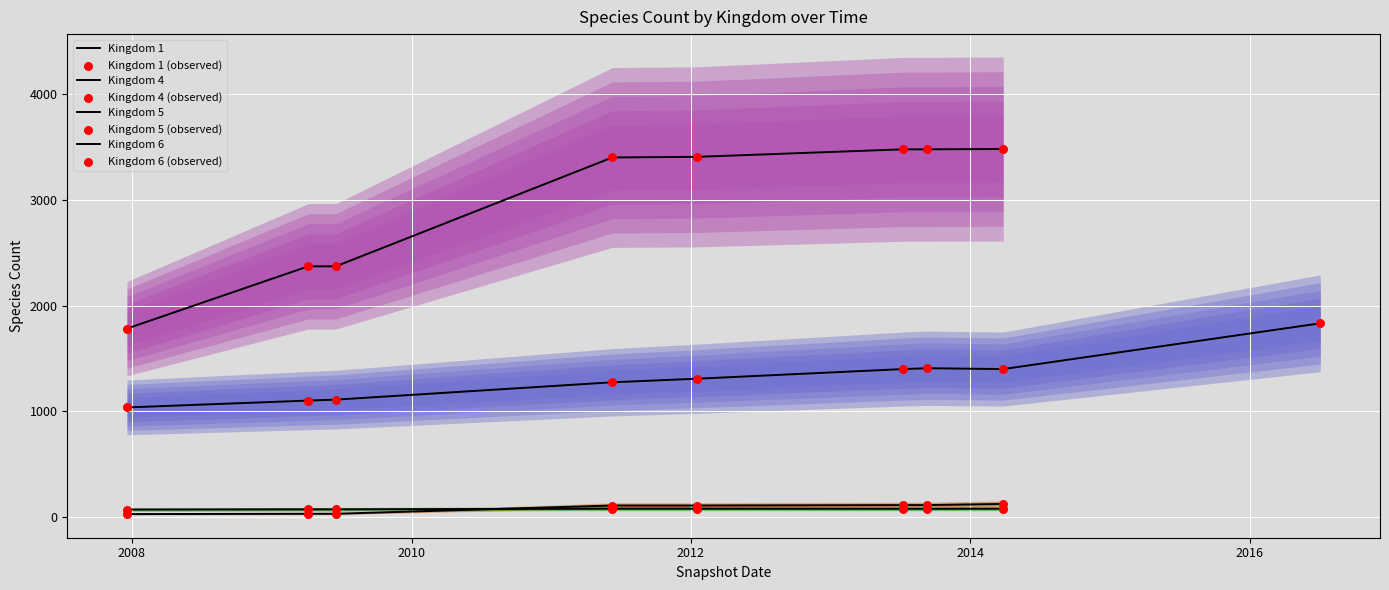

At which category is the sum across all series the highest?

14